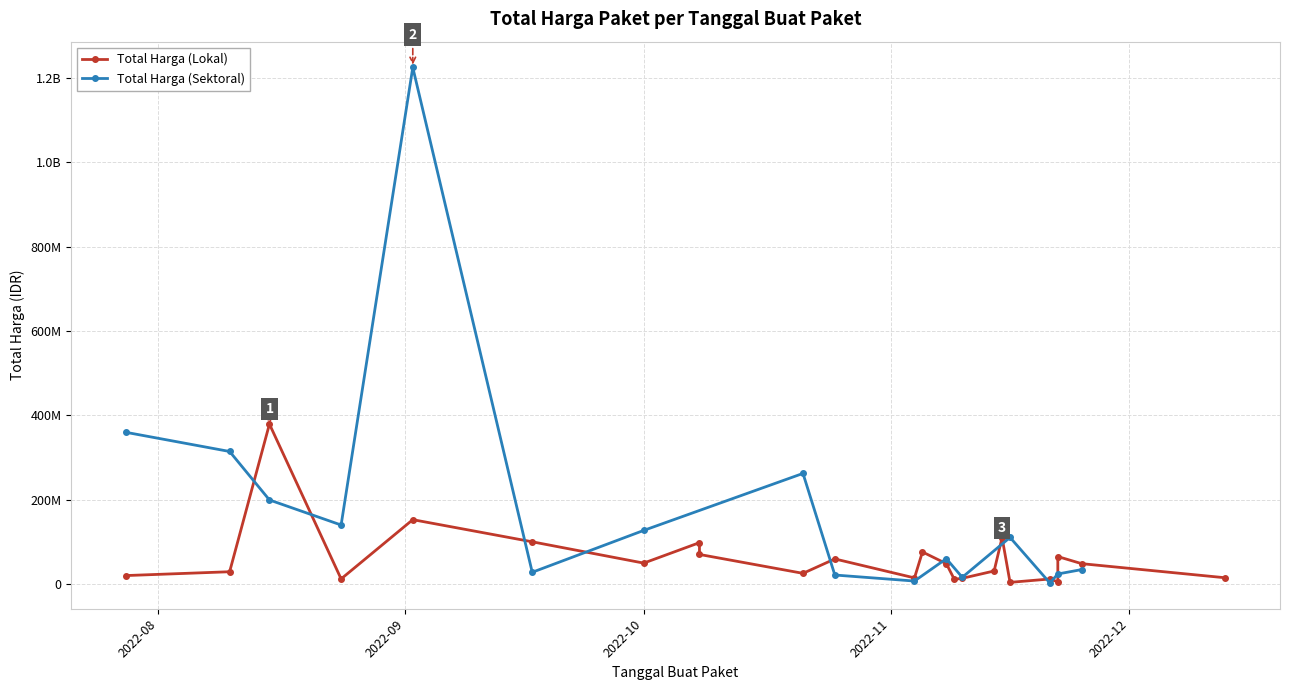

Between which two adjacent categories do Total Harga (Sektoral) and Total Harga (Lokal) first intersect?

2022-08-10 and 2022-08-15